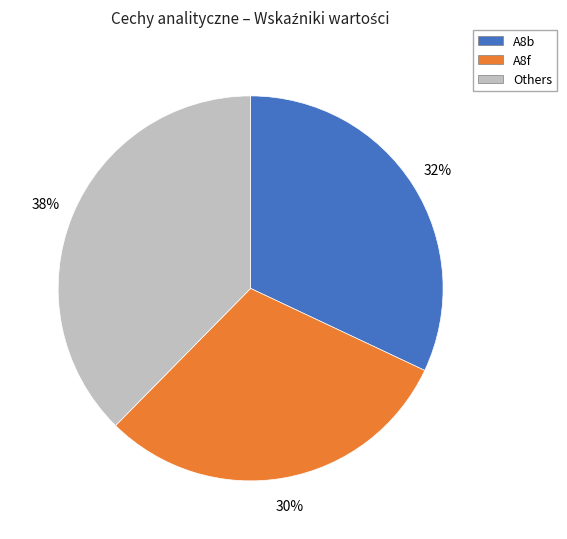

Rank the categories by value from lowest to highest.

A8f, A8b, Others